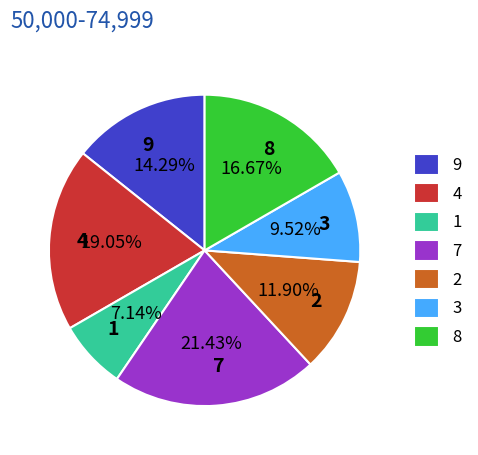

Is it true that 8 is 8% of the pie?

False